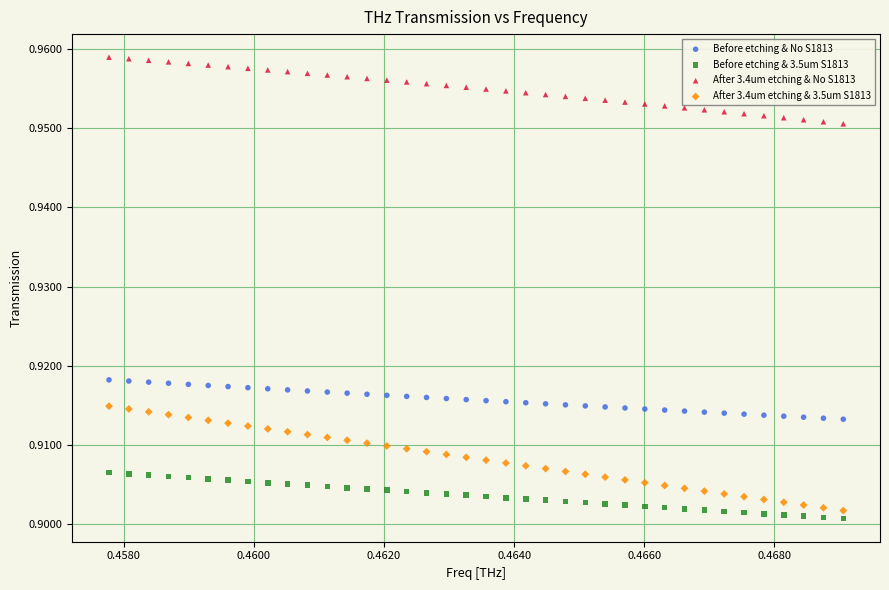

Which series contains the highest Y value?

After 3.4um etching & No S1813